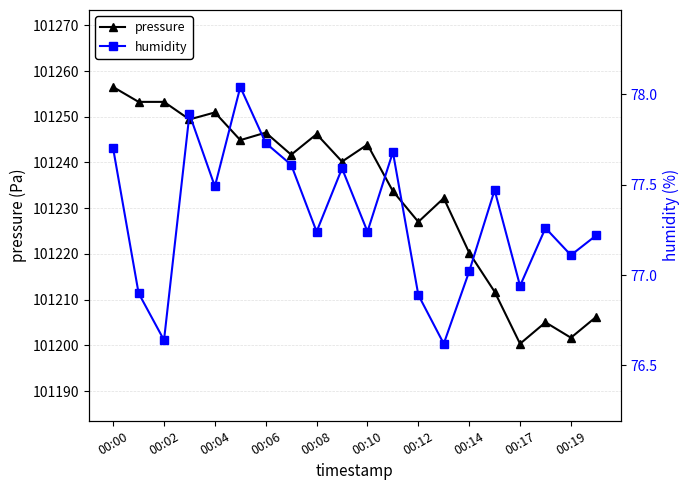

What is the average value of the pressure series?

101233.2